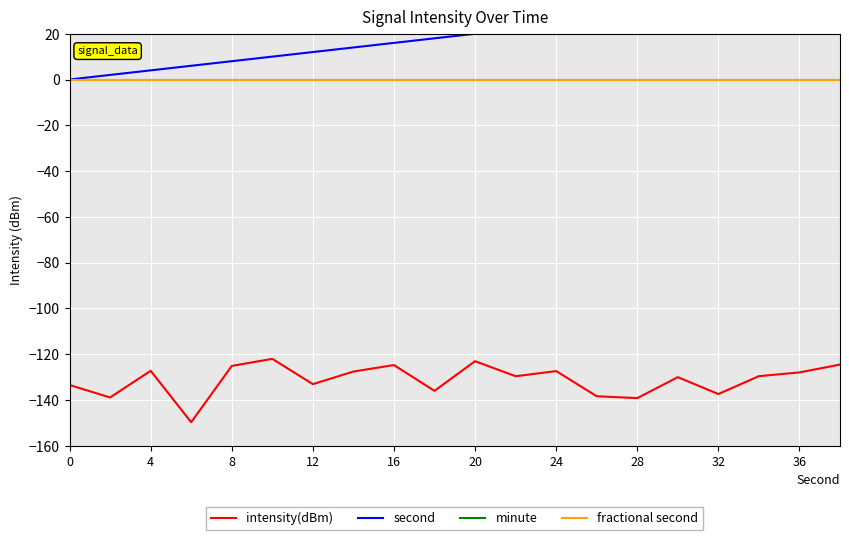

What is the value of the intensity(dBm) point at the 16th from the left?

-130.1